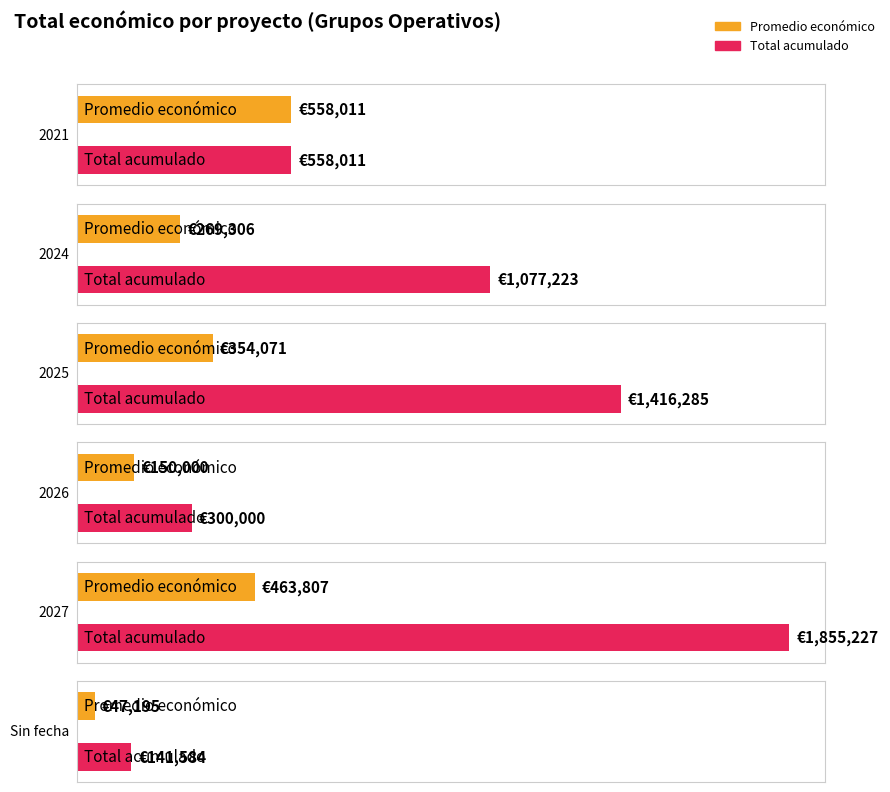

True or false: the data shows 71410 at FERTCAFE.

False